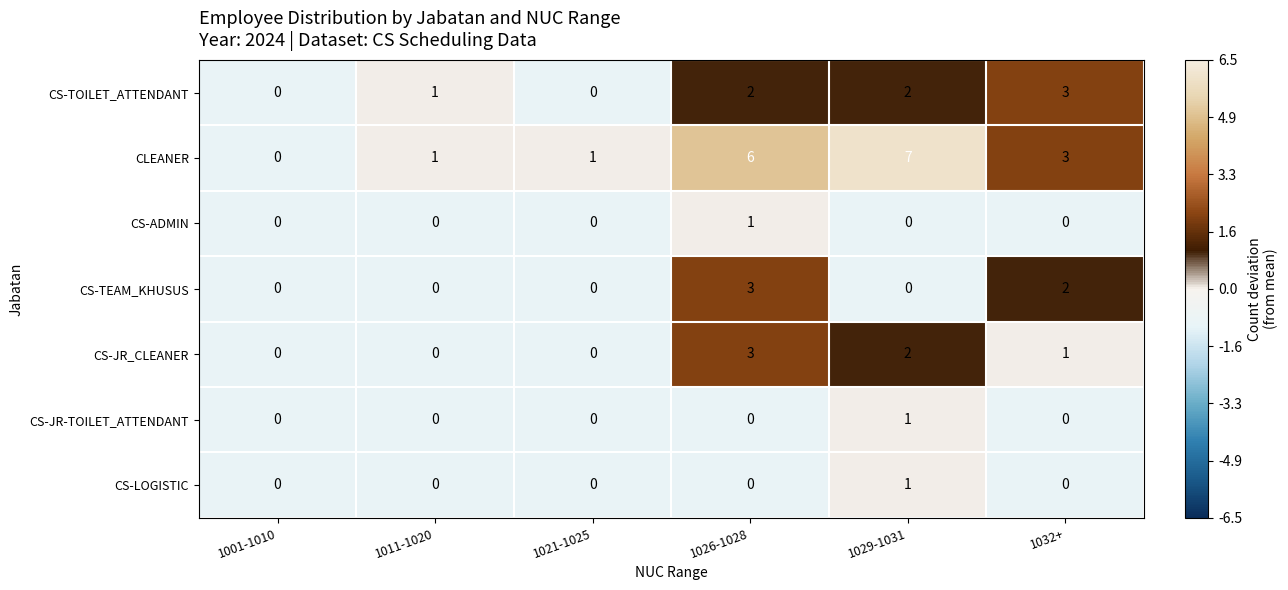

What is the difference between the highest and lowest values at 1021-1025?

1